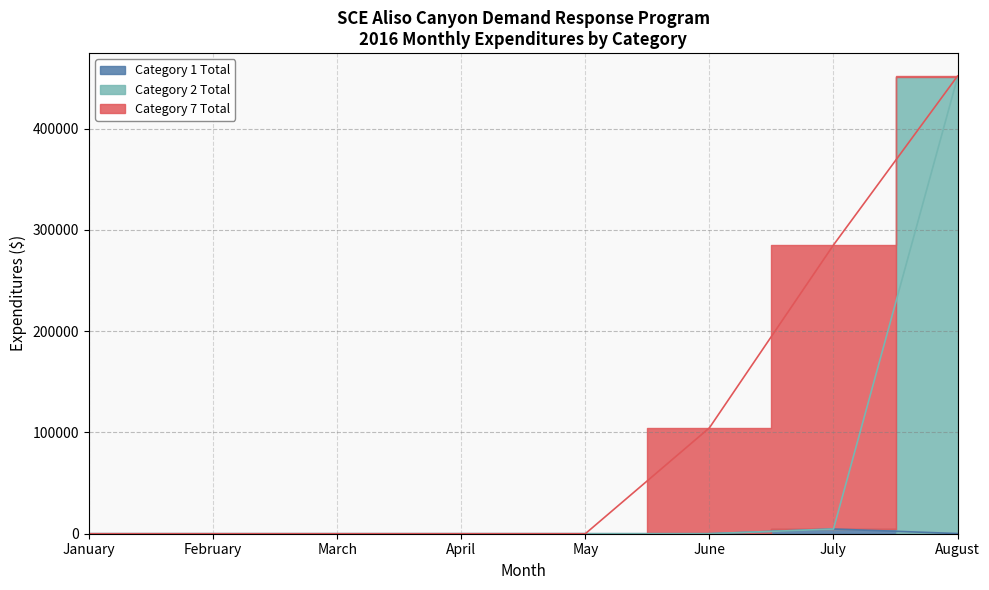

At which category is the sum across all series the highest?

August